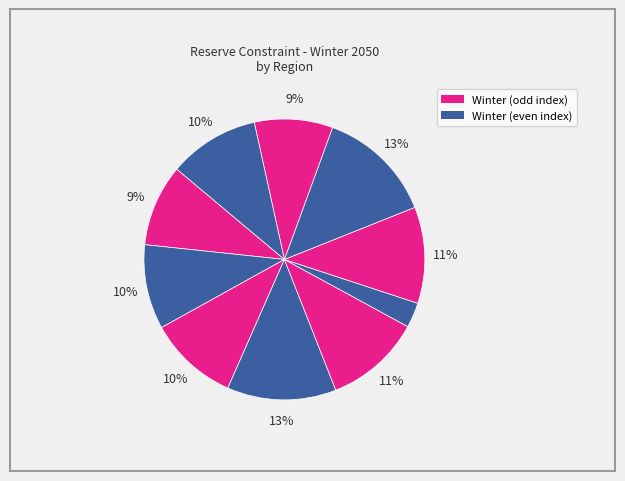

Count the number of slices in the pie.

10